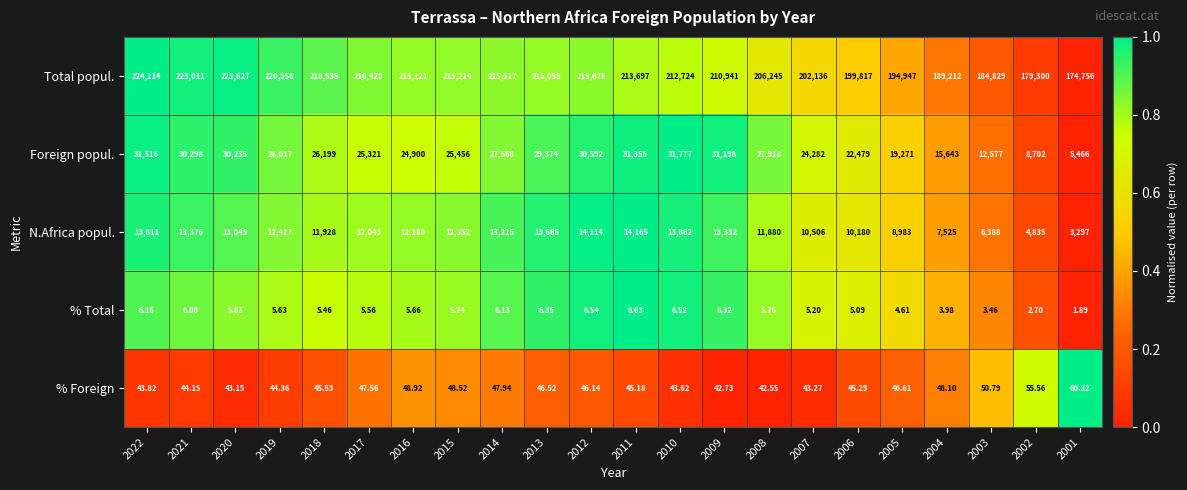

Is the value of Total popul. at 2006 greater than the value of Foreign popul. at 2002?

Yes